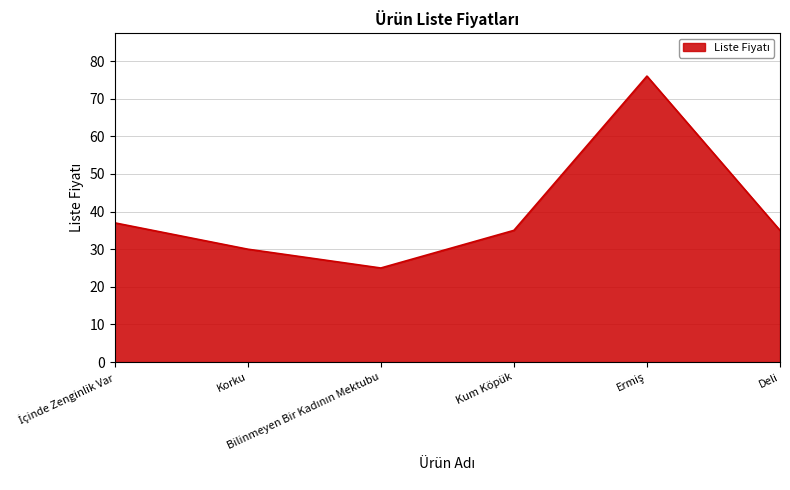

Is it true that the value at Kum Köpük is 17?

False